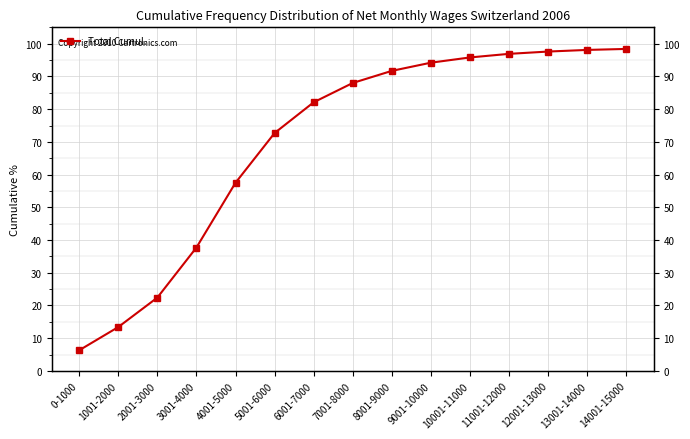

How many values are below 88?

7